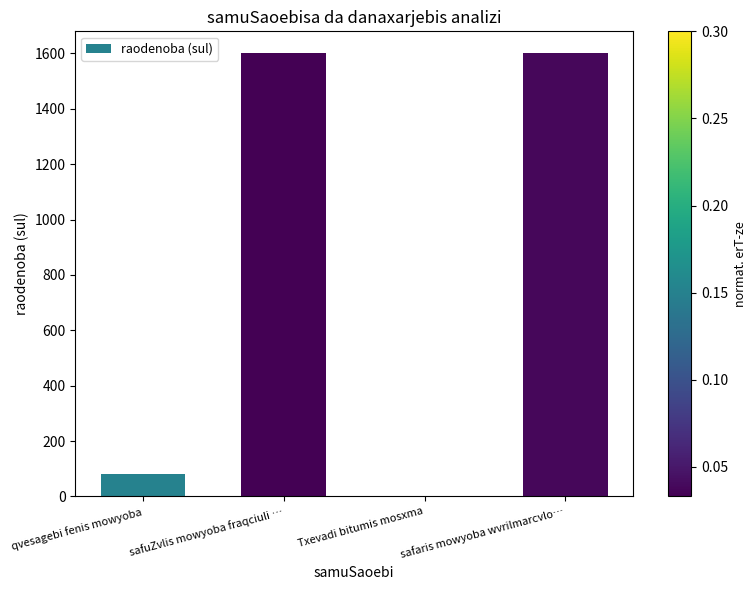

Is it true that the value at safaris mowyoba wvrilmarcvlo… is 2390?

False